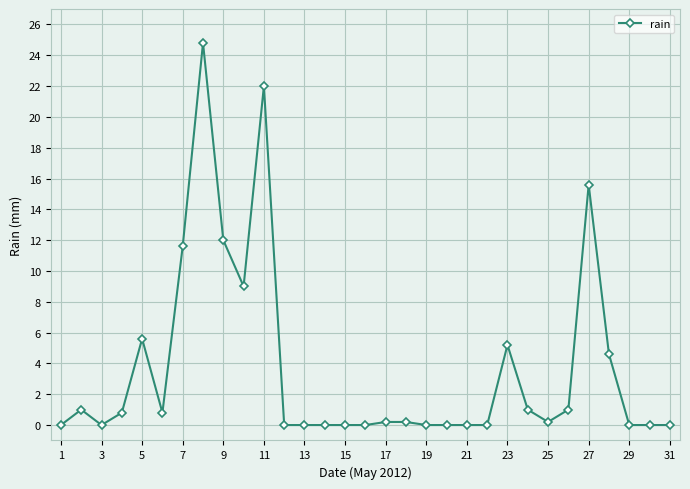

What is the maximum value shown in the chart?

24.8